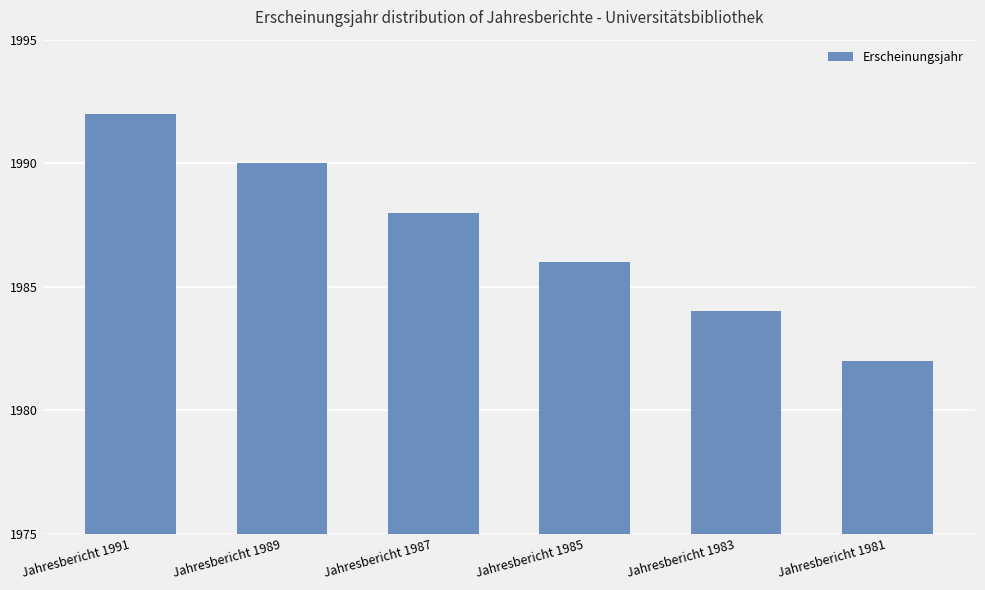

What is the change in value from Jahresbericht 1991 to Jahresbericht 1989?

-2